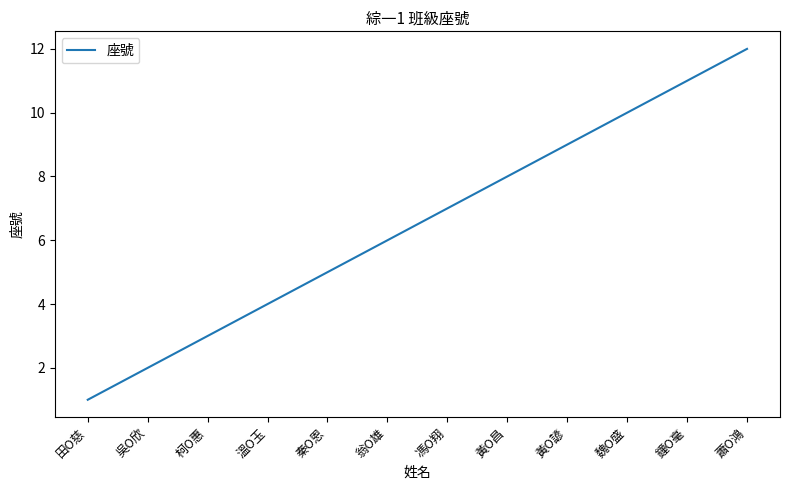

What is the greatest value displayed?

12